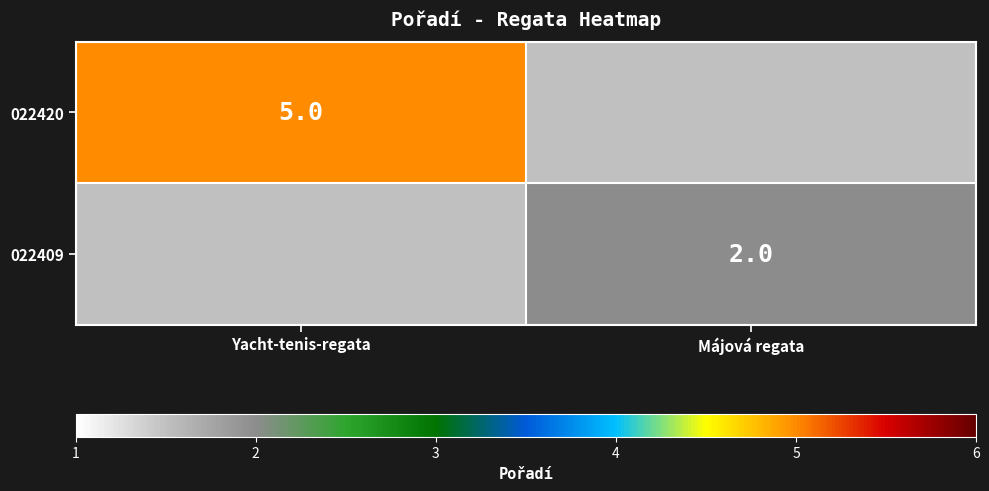

At how many categories does at least one series exceed 4?

1